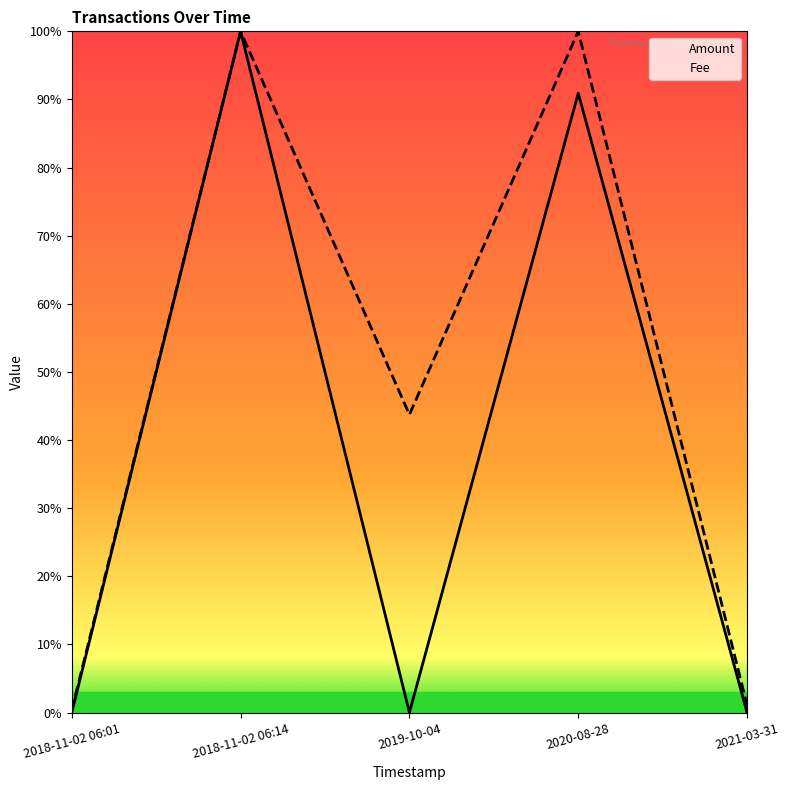

What is the spread (max minus min) of values at 2020-08-28?

0.1